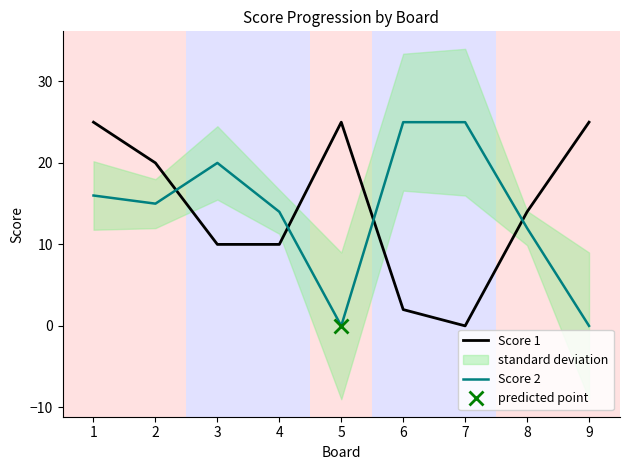

What are all the series names shown in the legend?

Score 1, Score 2